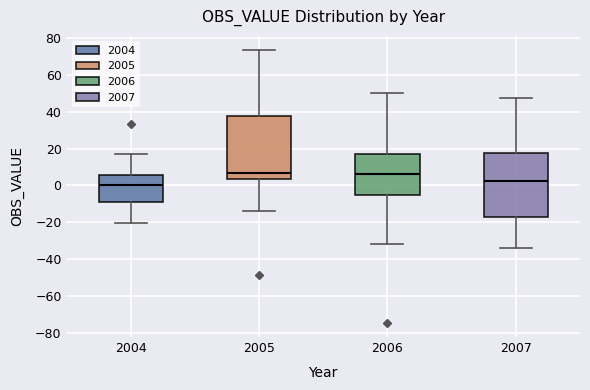

Reading left to right, read every box against the y-axis: the position of its median line, the range the box covers, and the ends of its whiskers. The values are not printed on the chart, so give them approximately, as read against the axis.

2004: median 0, box -8 to 6, whiskers -20 to 16
2005: median 6, box 4 to 38, whiskers -14 to 74
2006: median 6, box -6 to 18, whiskers -32 to 50
2007: median 2, box -18 to 18, whiskers -34 to 48